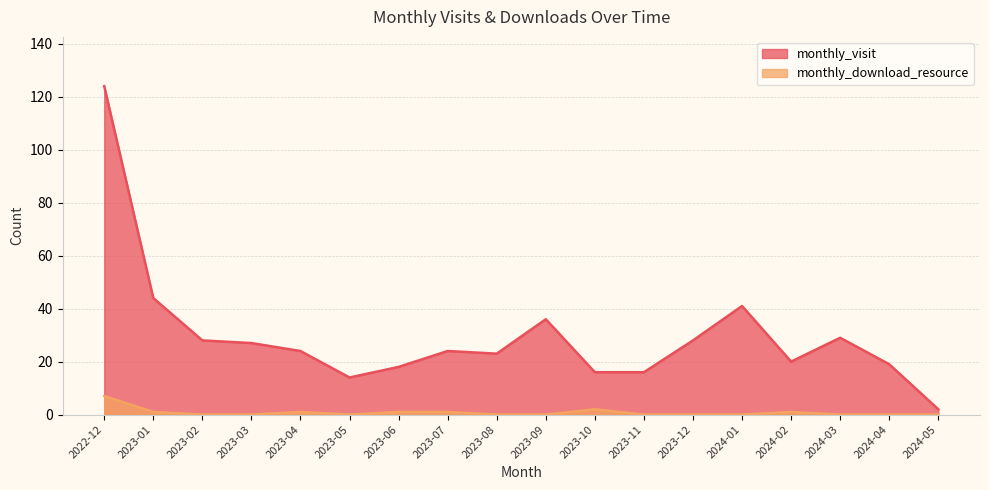

Between 2023-09 and 2023-12, which is larger?

2023-09